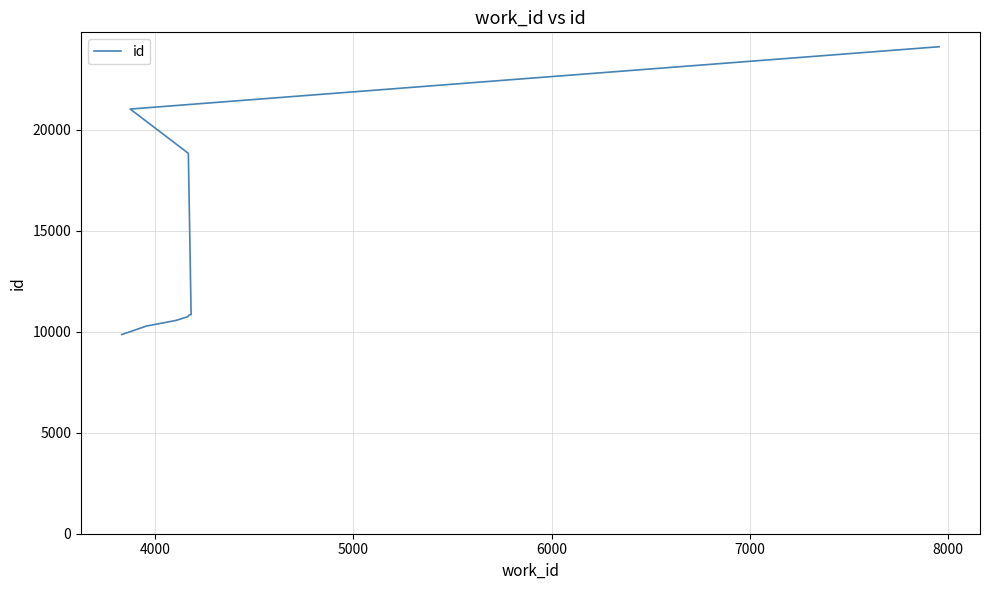

Reading left to right, what are all the values shown in this chart?

9866	10287	10563	10751	10819	10853	18841	21035	24122